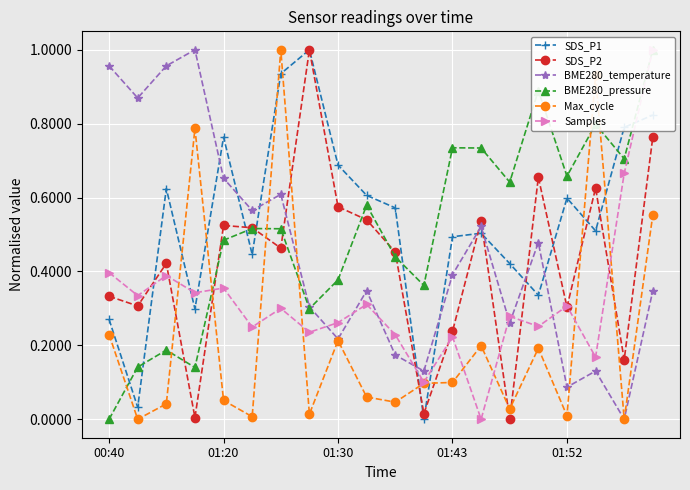

What is the value of the SDS_P2 point at the 13th from the left?

0.2